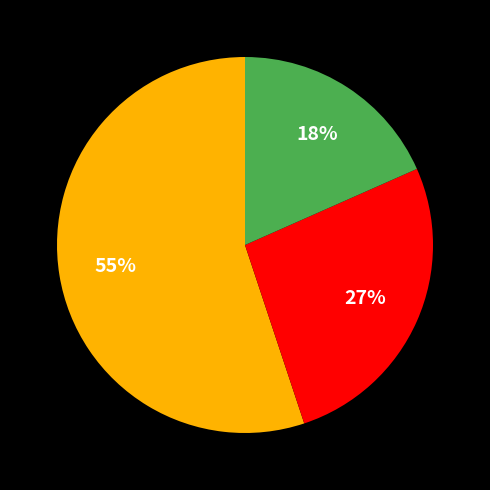

Is there a majority slice in this chart?

Yes